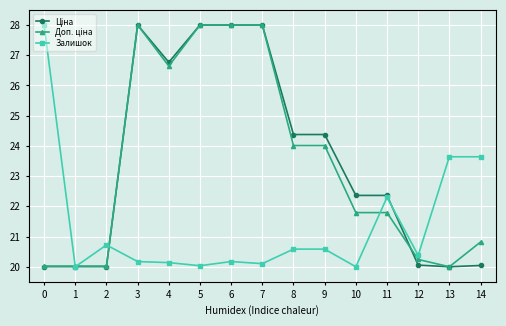

What is the value of the Залишок point at the 10th from the left?

20.6